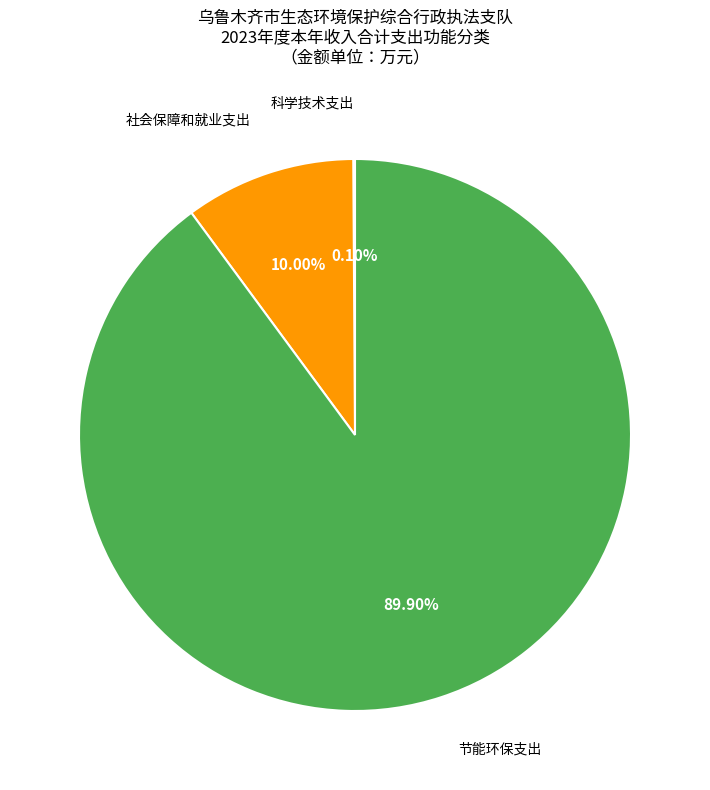

Approximately how many times larger is the value at 节能环保支出 compared to 社会保障和就业支出?

9.0